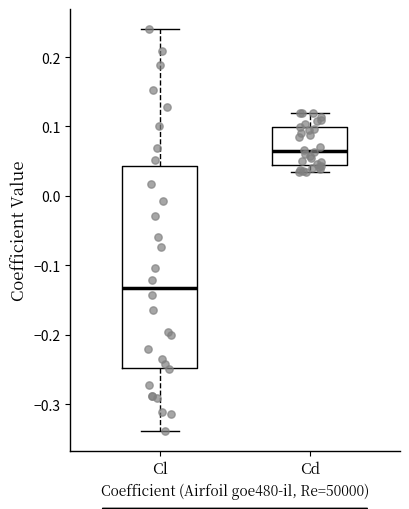

Reading left to right, read every box against the y-axis: the position of its median line, the range the box covers, and the ends of its whiskers. The values are not printed on the chart, so give them approximately, as read against the axis.

Cl: median -0.13, box -0.25 to 0.04, whiskers -0.34 to 0.24
Cd: median 0.07, box 0.04 to 0.10, whiskers 0.03 to 0.12